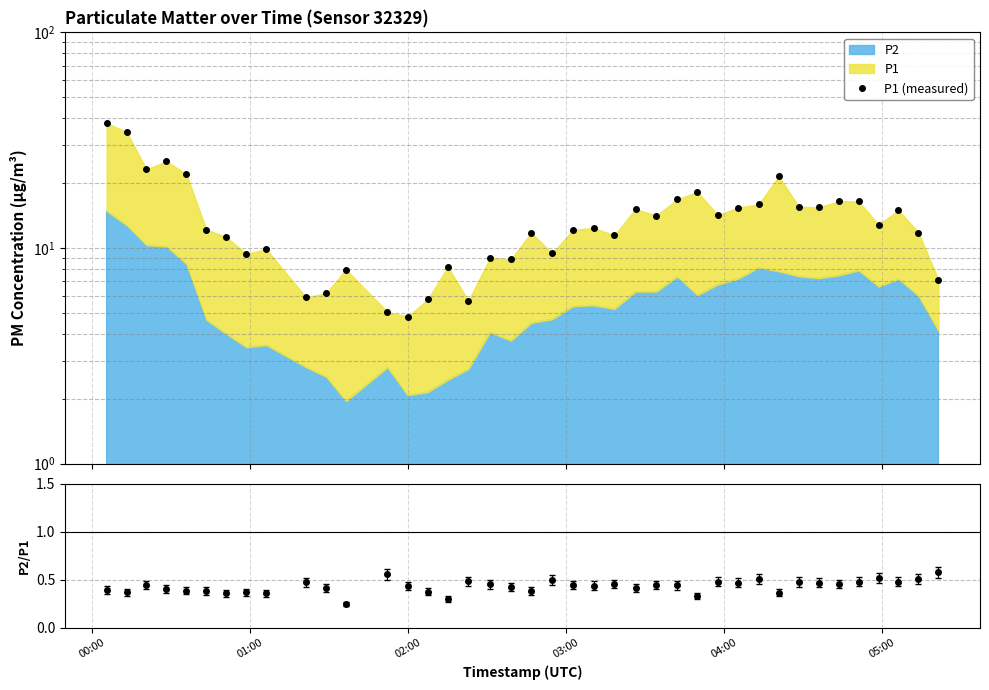

At which category is the sum across all series the highest?

00:00